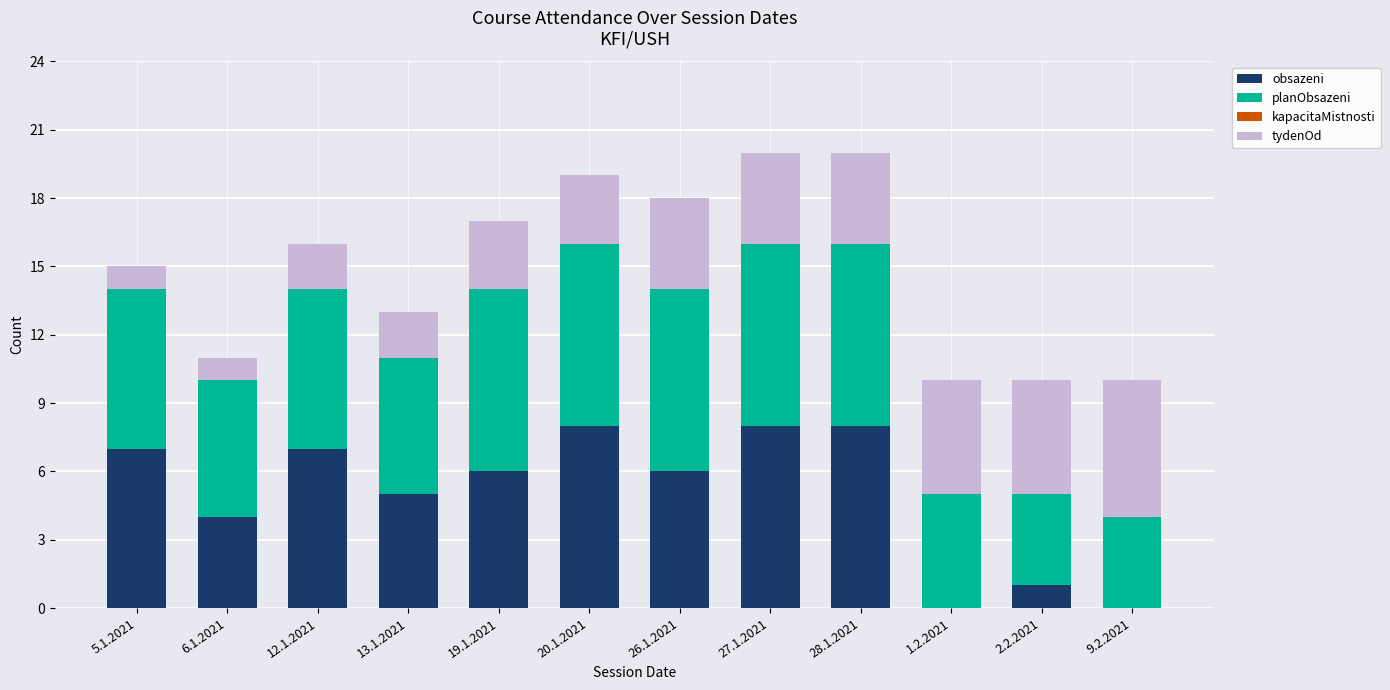

Read the obsazeni value at 12.1.2021.

7